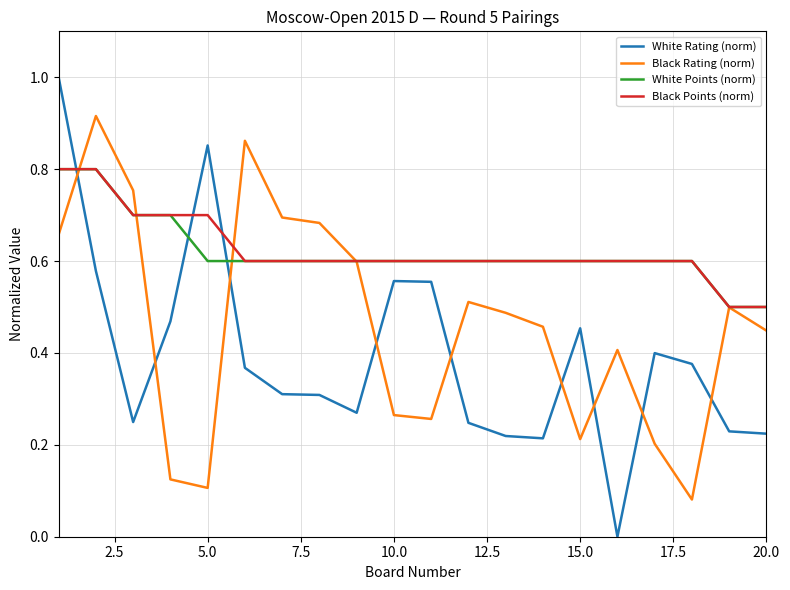

How many times do White Rating (norm) and Black Rating (norm) cross each other?

9